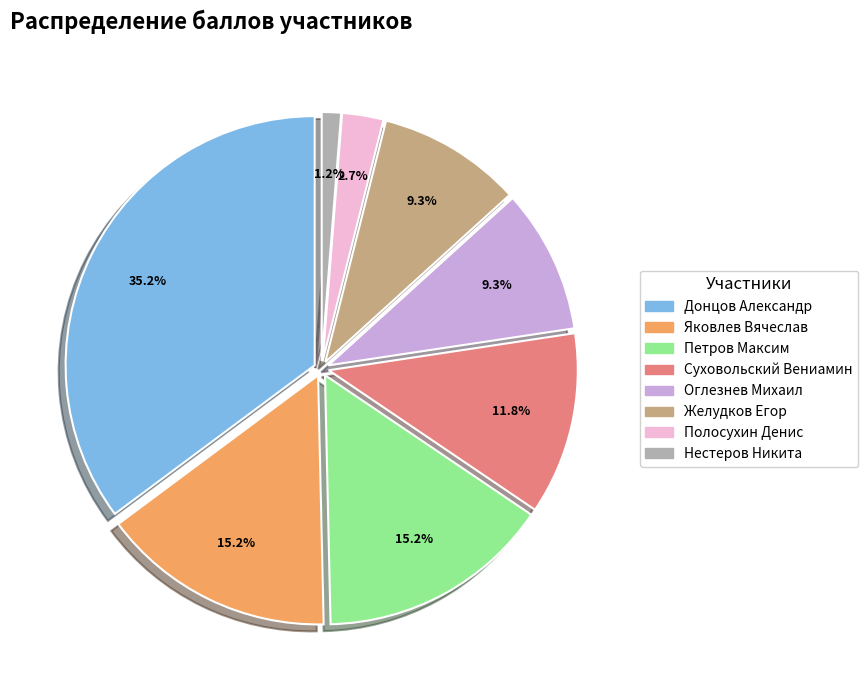

How many segments does this pie chart have?

8